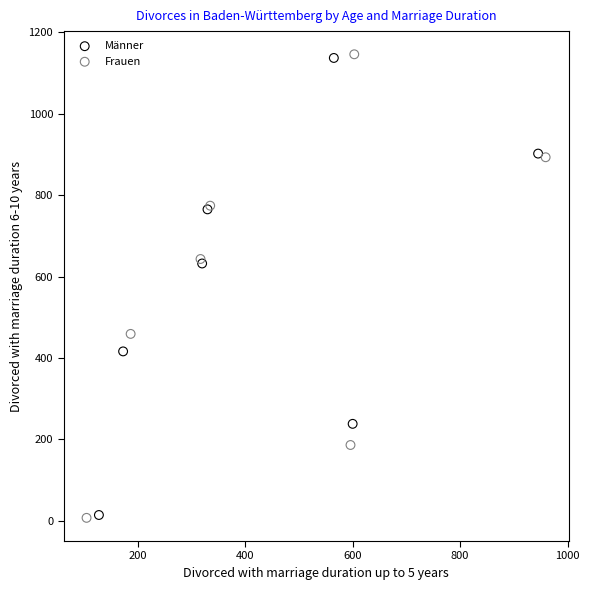

What are all the series names shown in the legend?

Männer, Frauen